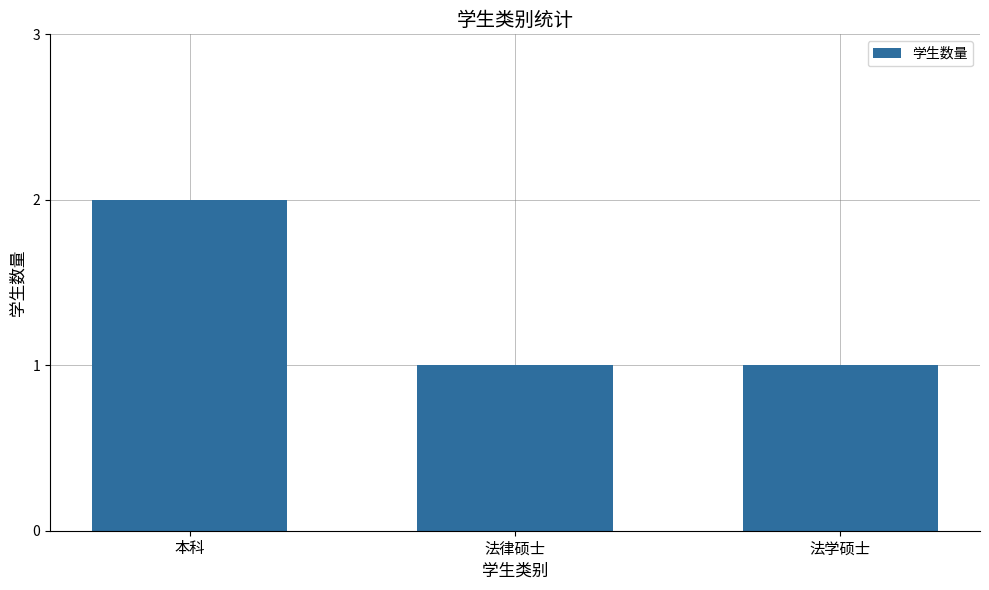

How many bars are there in total?

3